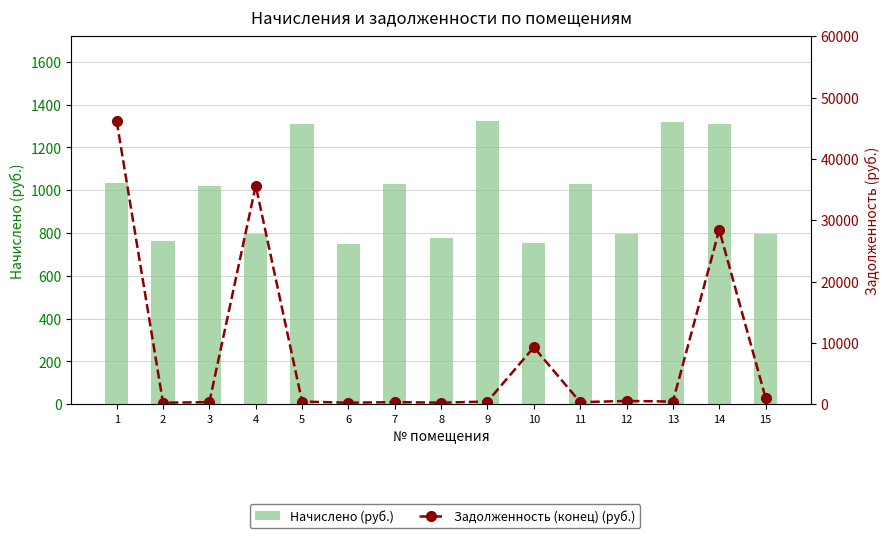

What is the spread (max minus min) of values at 2?

507.2